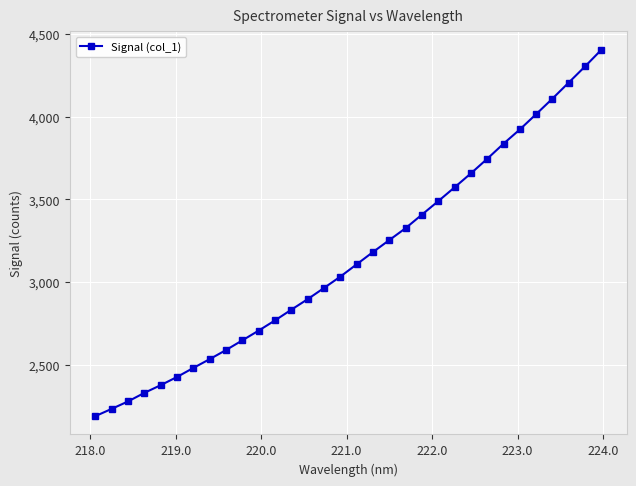

What is the maximum value shown in the chart?

4403.9